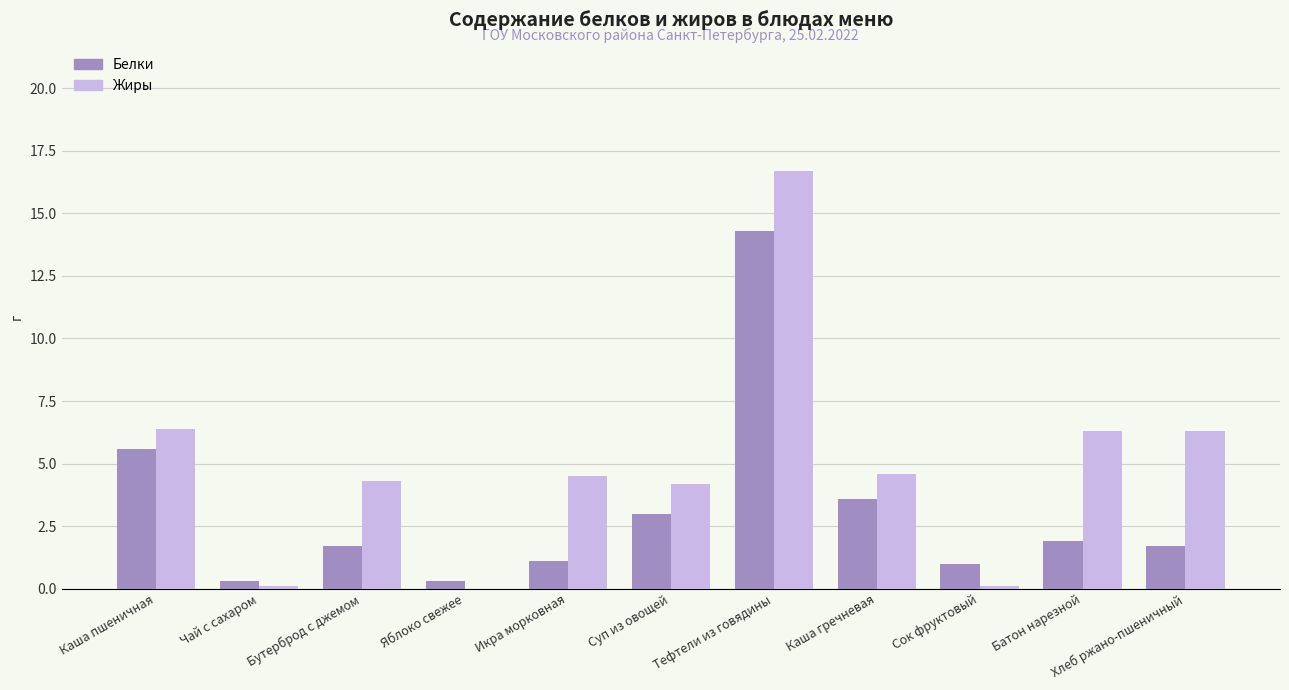

What value does the Жиры series have at Тефтели из говядины?

16.7